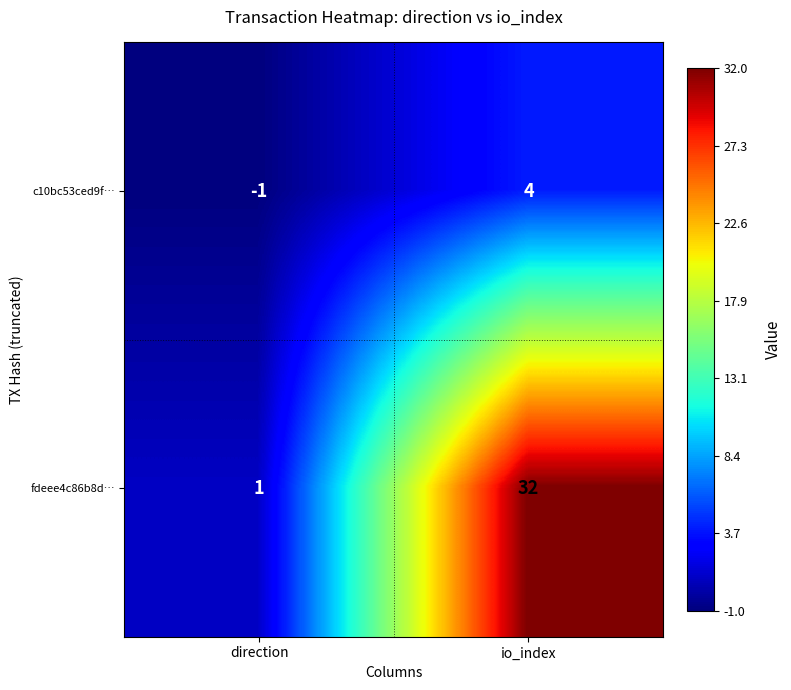

List the series in order of their overall mean, highest first.

fdeee4c86b8d…, c10bc53ced9f…